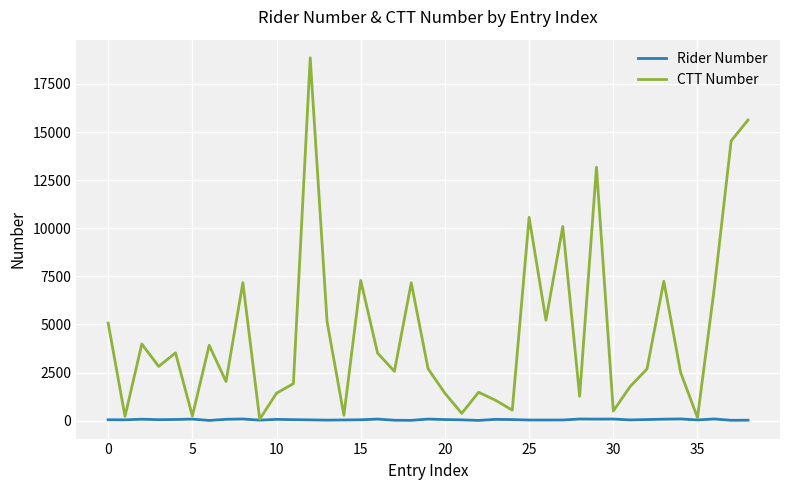

What is the greatest value displayed?

18857